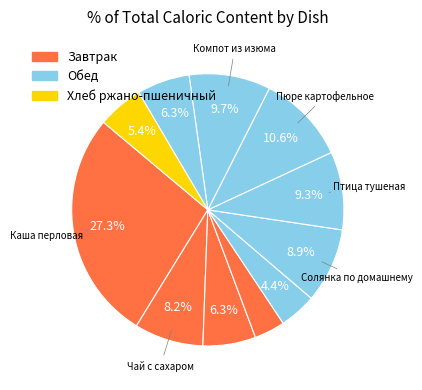

Which slice is the smallest?

Салат из капусты